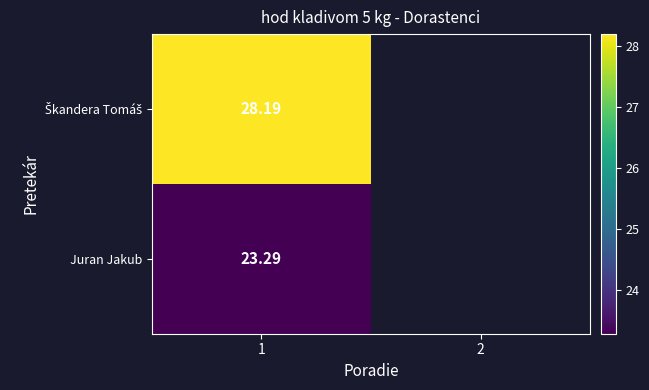

At how many categories does at least one series exceed 27?

1